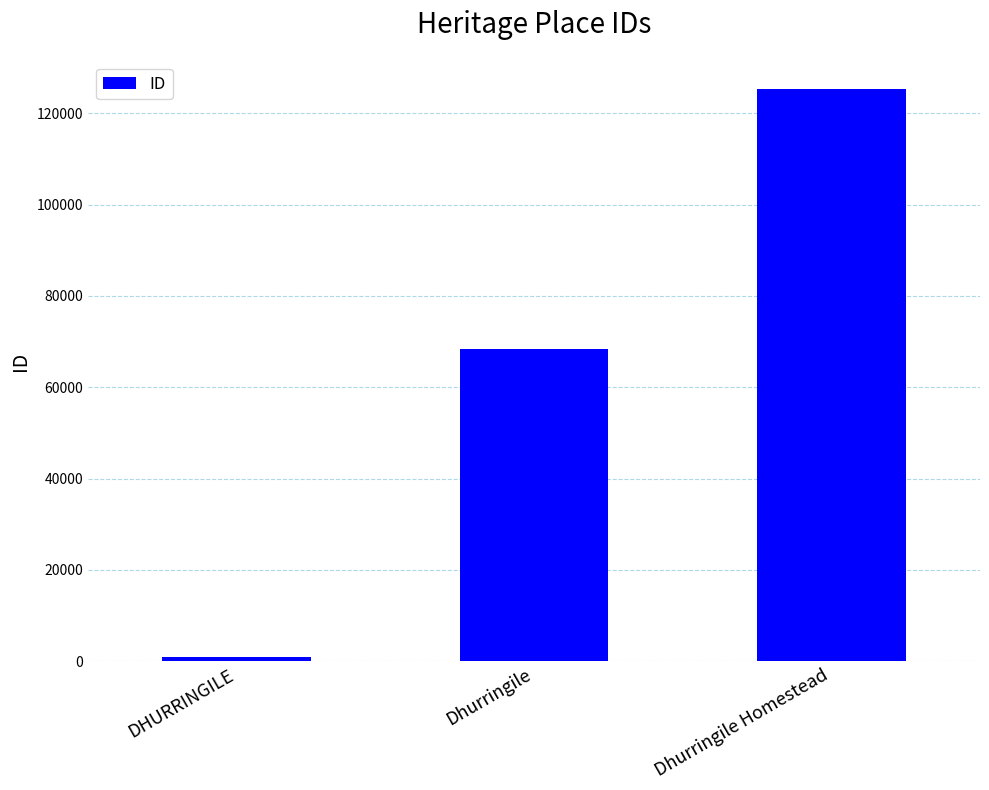

What is the value of the 3rd bar from the left?

125244